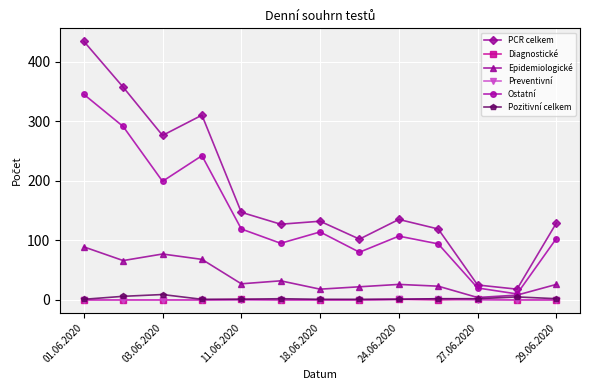

How many lines are shown in the chart?

6